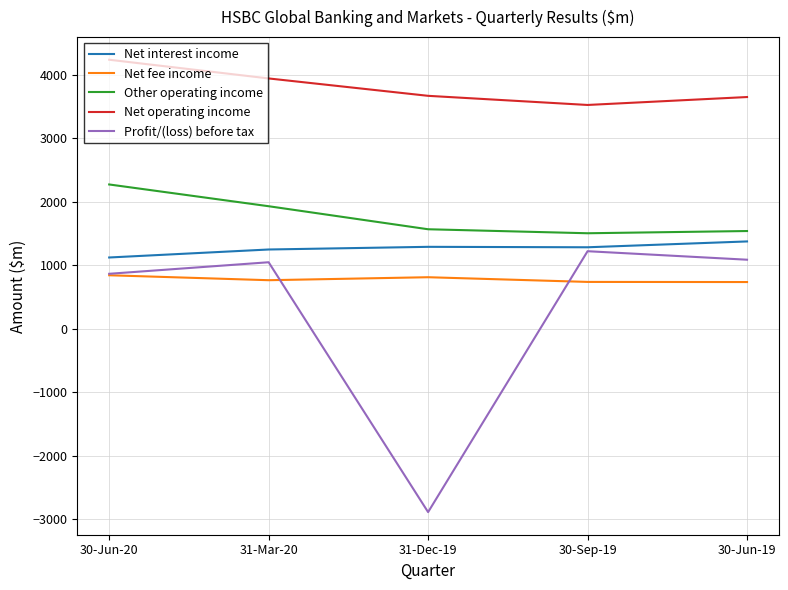

What is the spread (max minus min) of values at 31-Mar-20?

3180